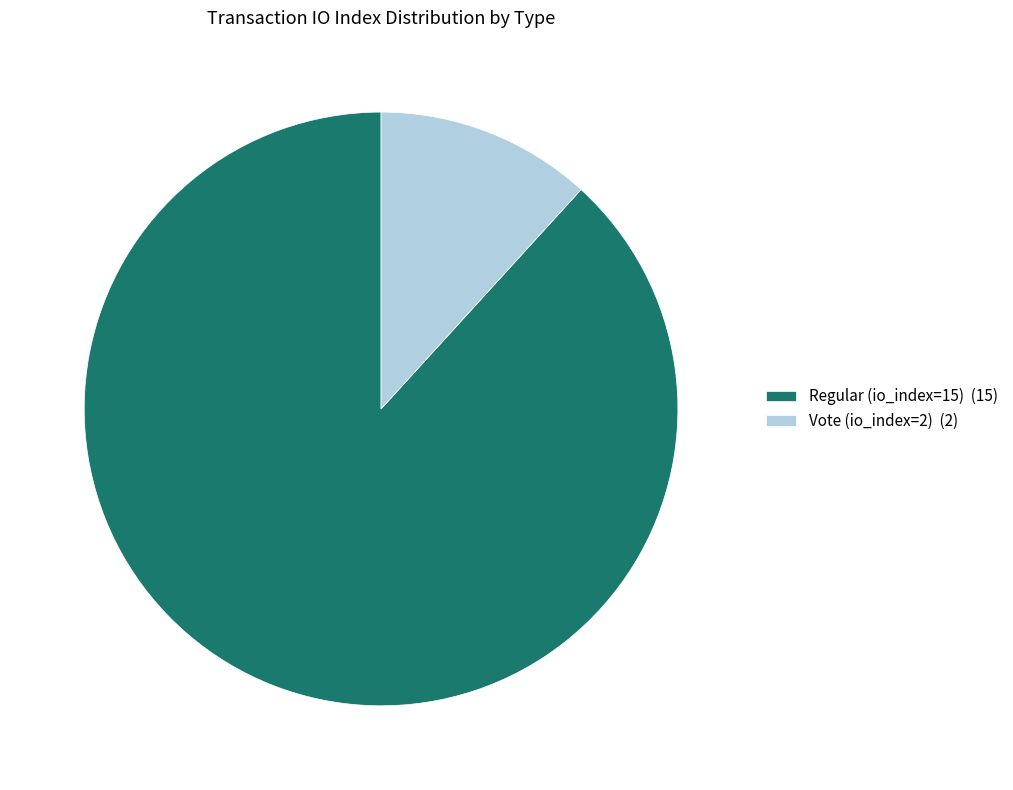

Which category accounts for the majority?

Regular (io_index=15)